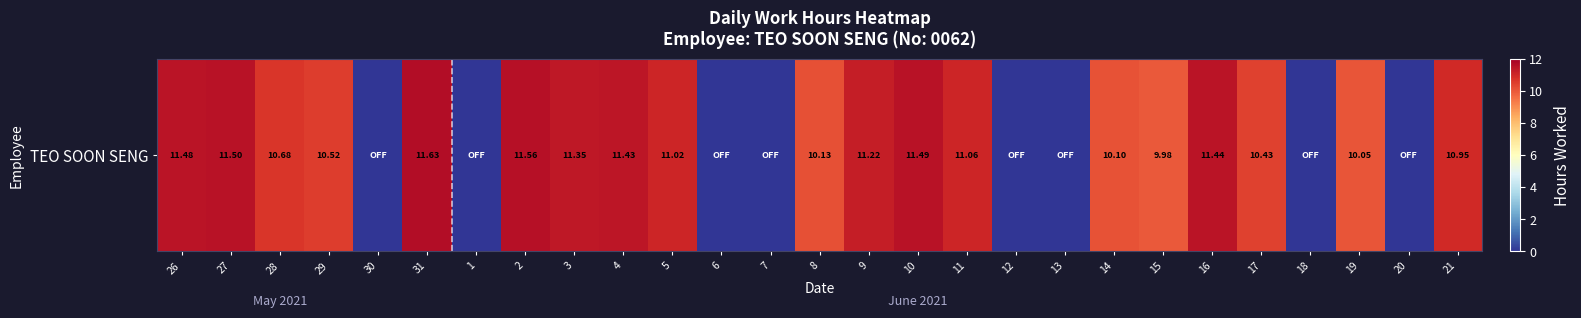

What is the average value?

7.7